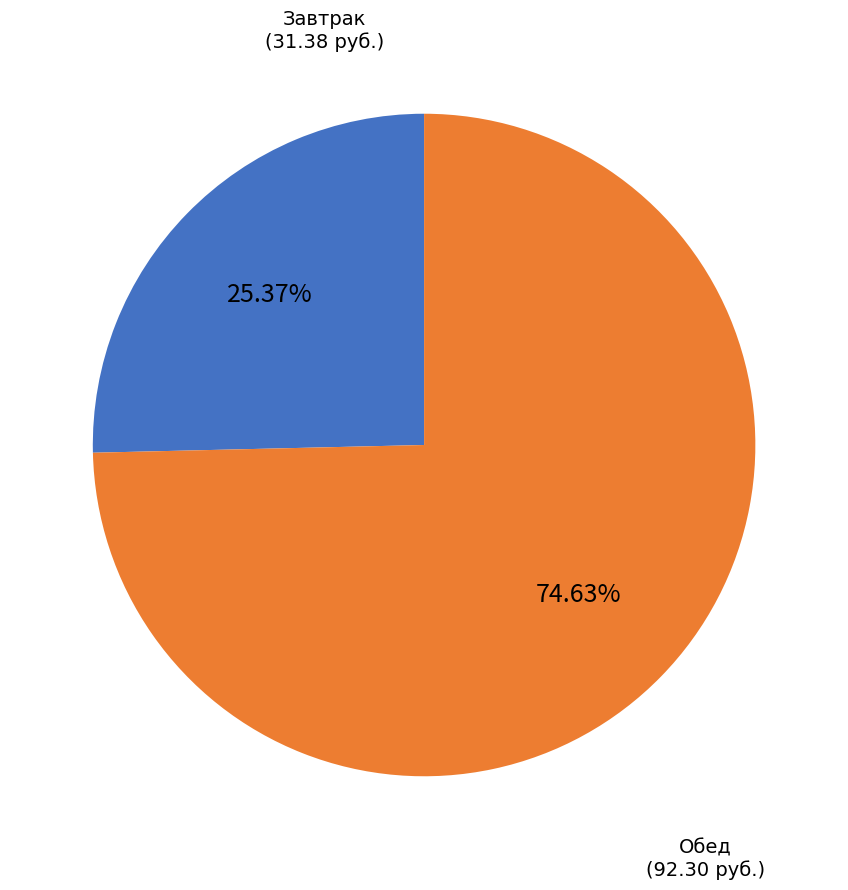

Is there any slice that represents more than half of the pie?

Yes